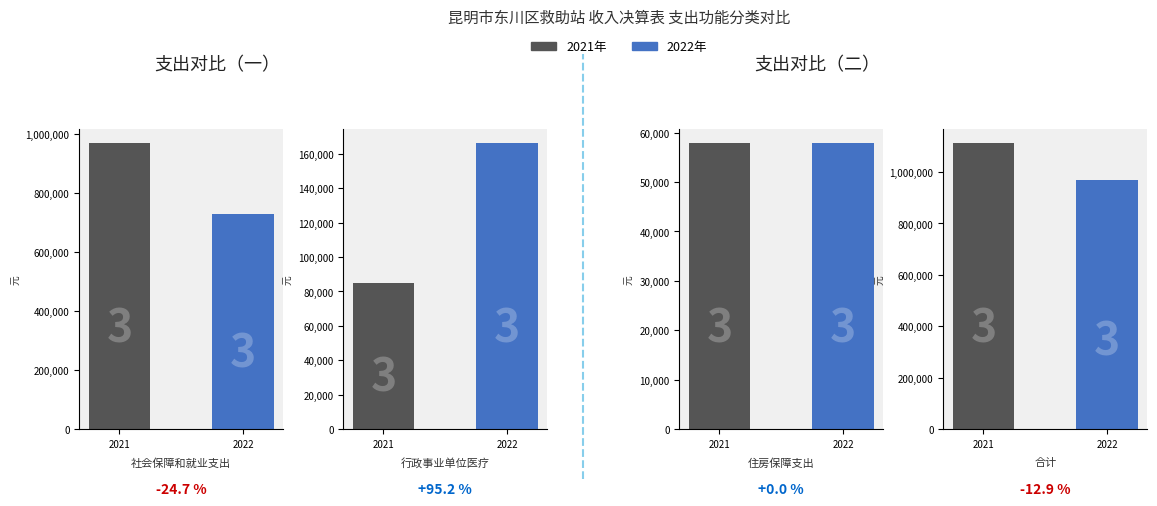

True or false: 住房保障支出 has a value of 57863.0 at 2022.

True